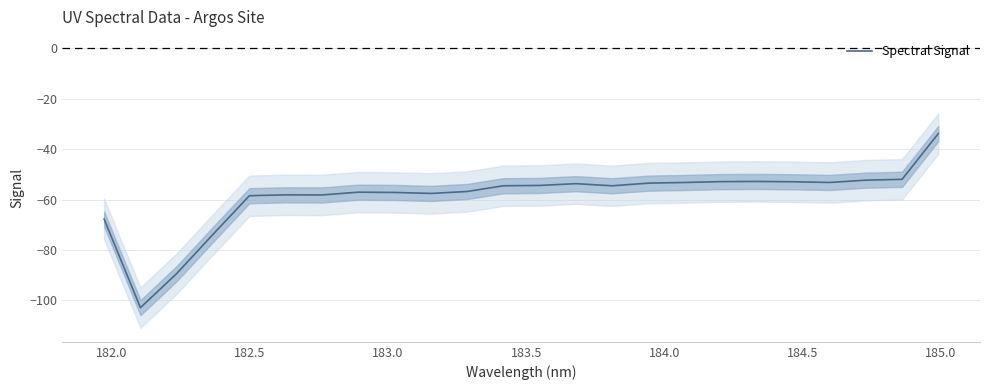

What is the value of the 16th point from the left?

-53.5